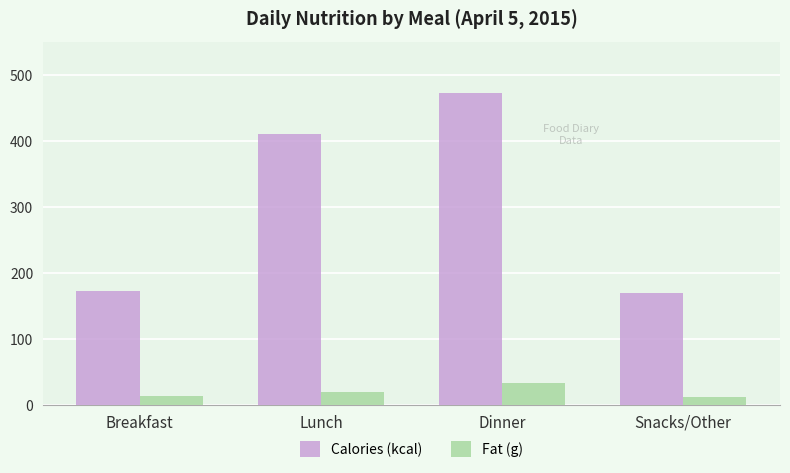

What is the sum of the Calories (kcal) values at Snacks/Other and Breakfast?

343.0